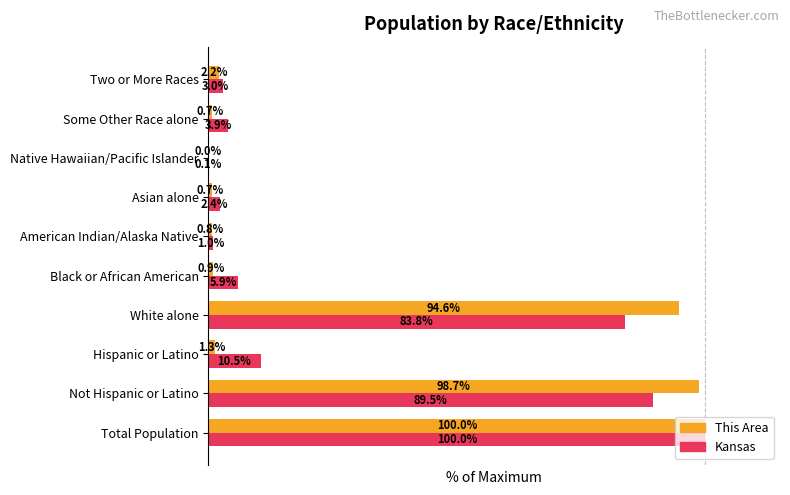

At which category is the sum across all series the highest?

Total Population